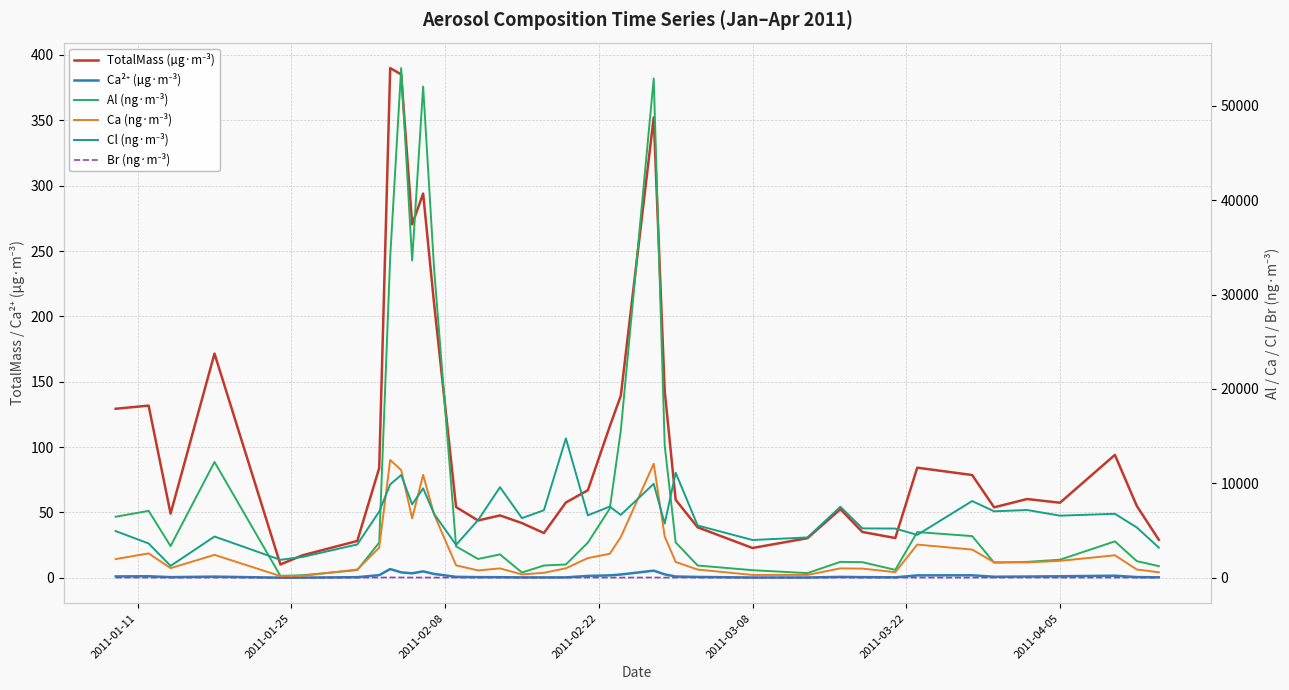

The value of Al (ng·m⁻³) at 2011-02-08 is 4968.5. True or false?

False